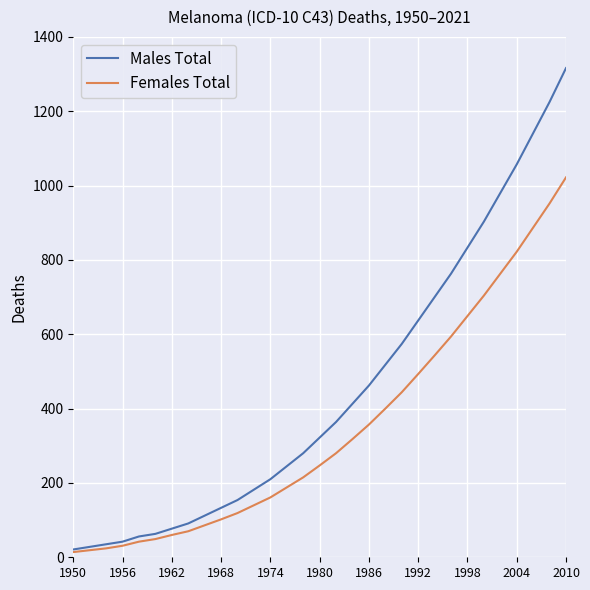

List the series in order of their peak value, highest first.

Males Total, Females Total